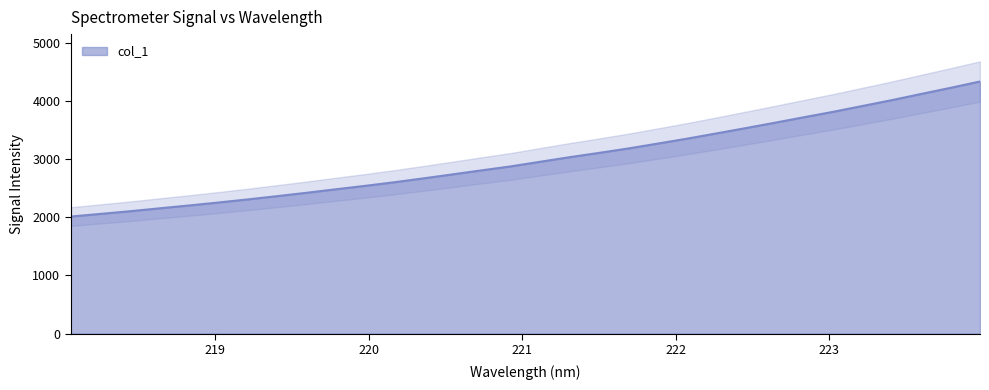

How many data points does each series have?

32